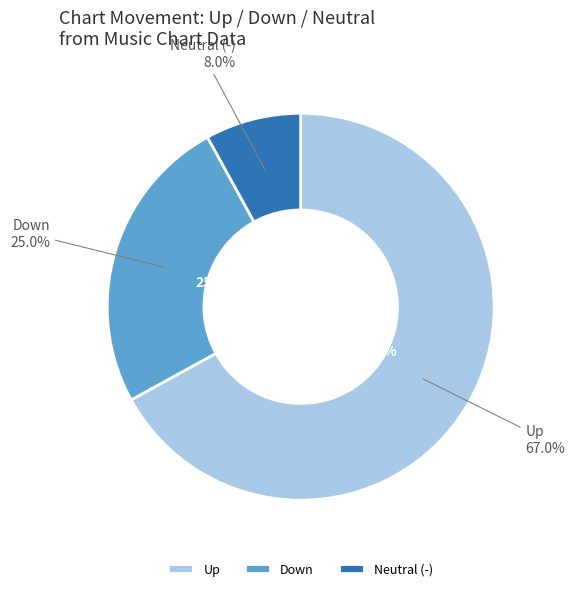

Count the number of slices in the pie.

3